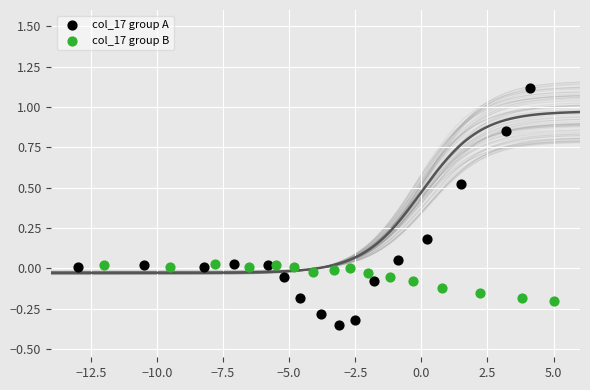

Which series contains the lowest Y value?

col_17 group A